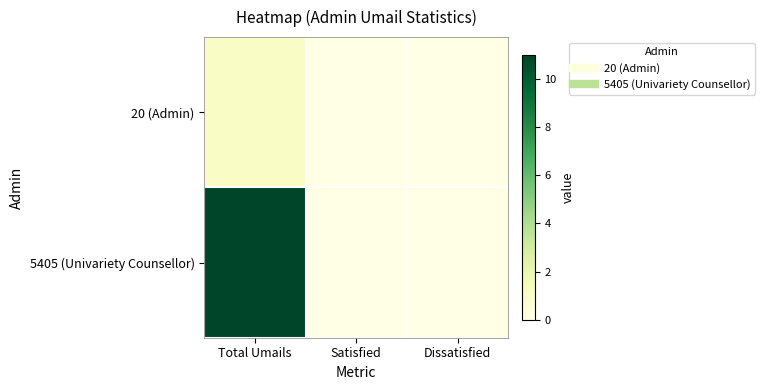

At Total Umails, list the series in order from smallest to largest.

20 (Admin), 5405 (Univariety Counsellor)